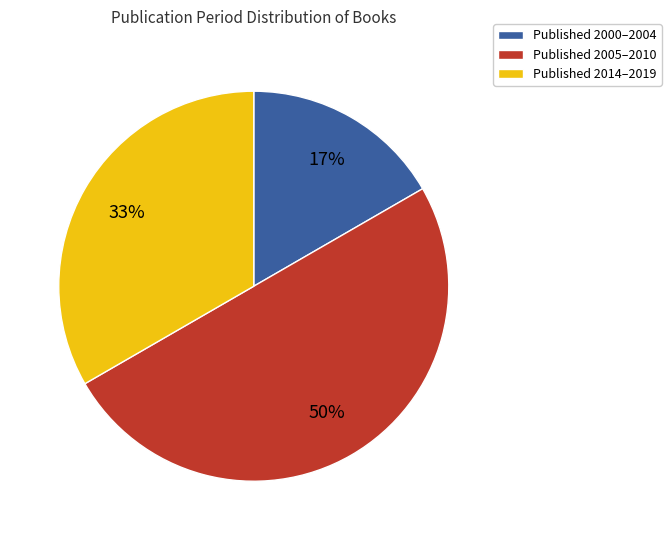

To the nearest percent, what is the average slice percentage?

33%